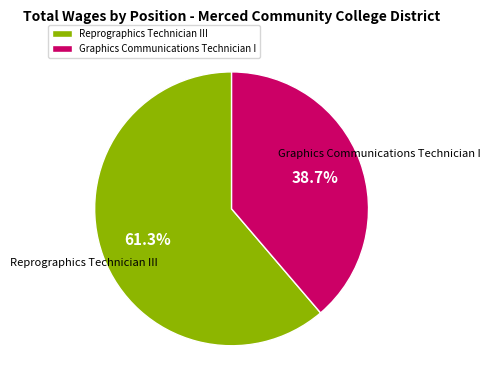

Is Graphics Communications Technician I the majority of the pie?

No